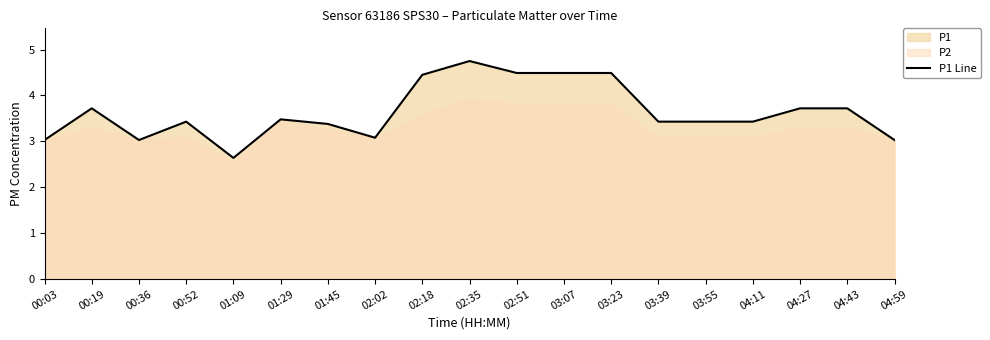

Where is the first local maximum?

00:19